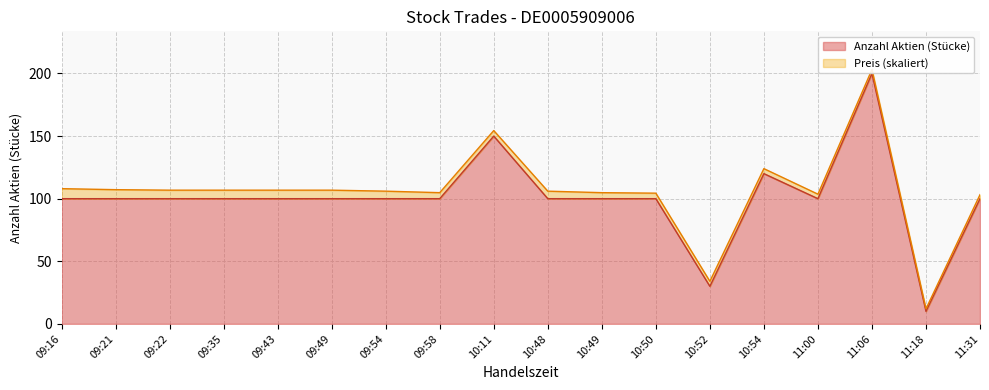

True or false: the data shows 100 at 09:43.

True